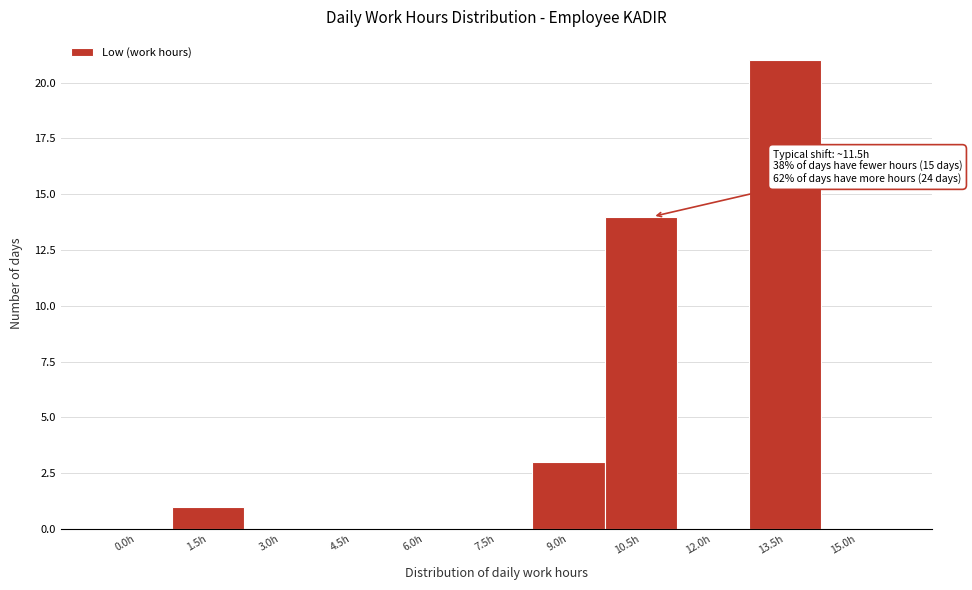

Reading right to left, transcribe all the data shown in this chart.

15.0h=0	13.5h=21	12.0h=0	10.5h=14	9.0h=3	7.5h=0	6.0h=0	4.5h=0	3.0h=0	1.5h=1	0.0h=0